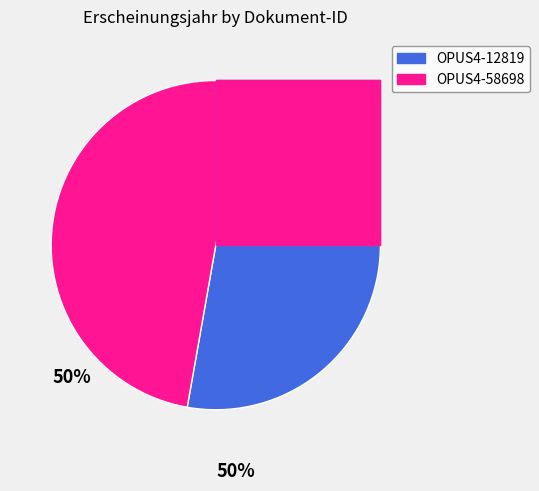

To the nearest percent, what is the average slice percentage?

50%